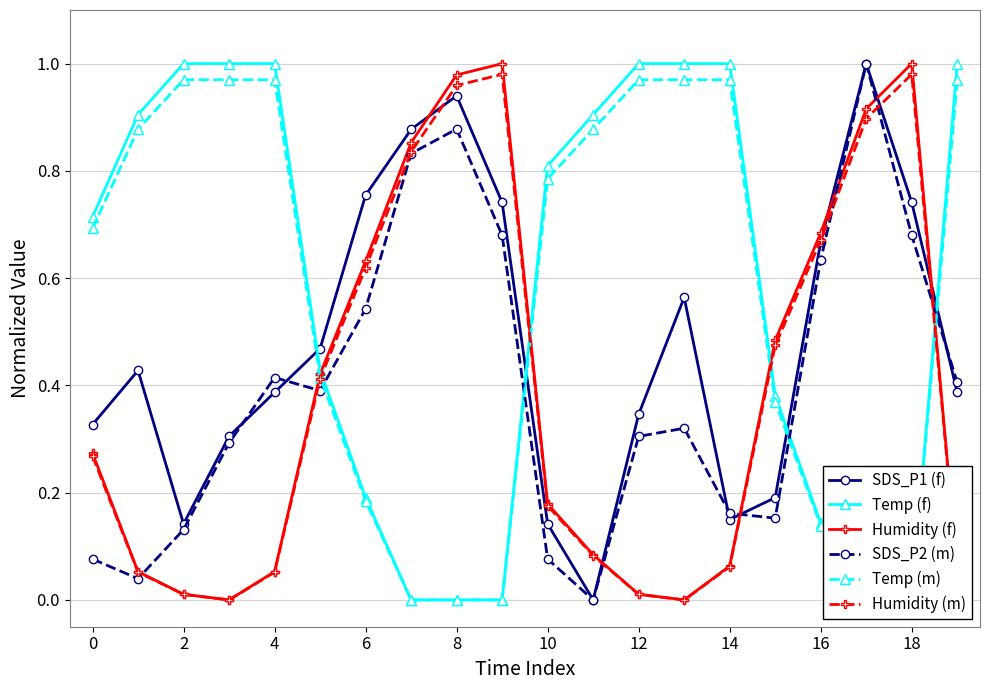

The Temp (m) series shows 0.4 at 18. True or false?

False